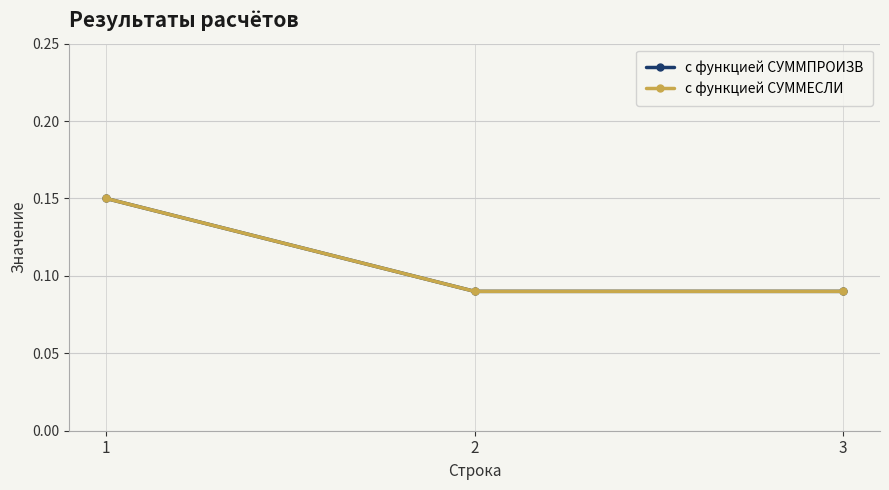

Reading left to right, extract all data points from this chart.

с функцией СУММПРОИЗВ: 1=0.1	2=0.1	3=0.1
с функцией СУММЕСЛИ: 1=0.1	2=0.1	3=0.1